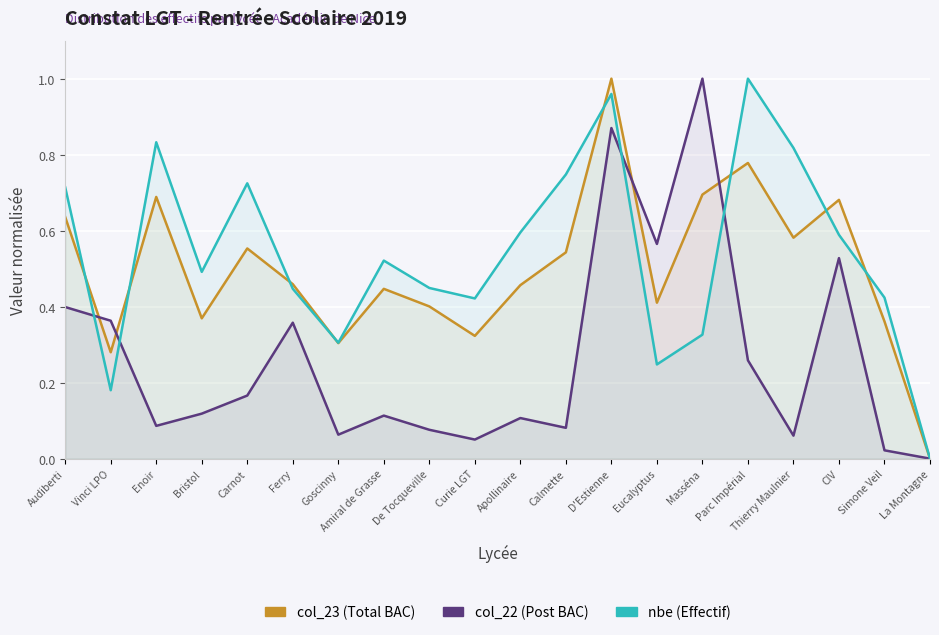

What position from the right is Audiberti?

20